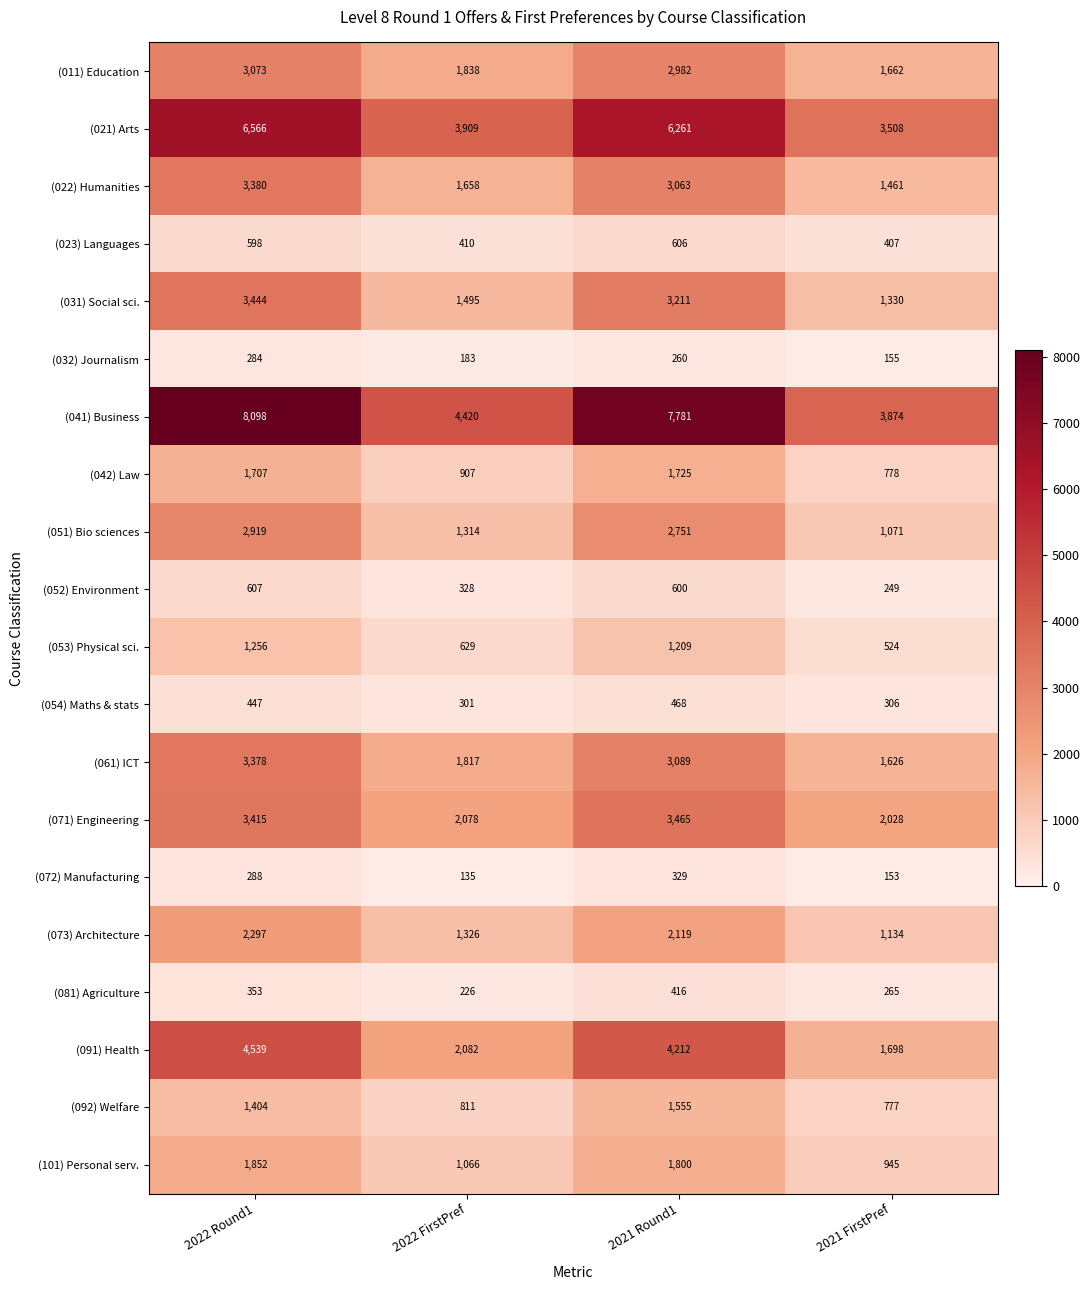

What is the total value across all series at 2022 FirstPref?

26933